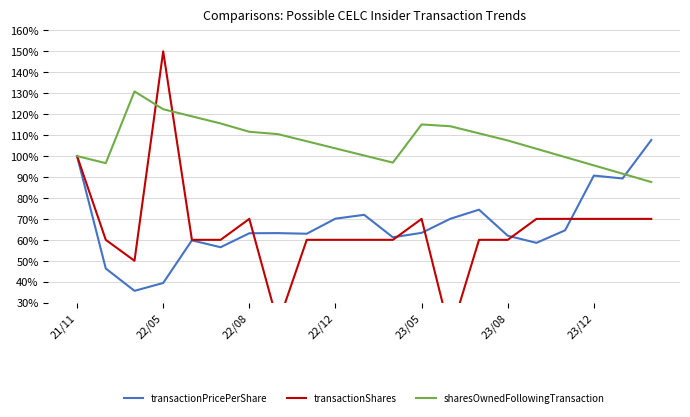

What is the lowest value of the transactionShares series?

15.0